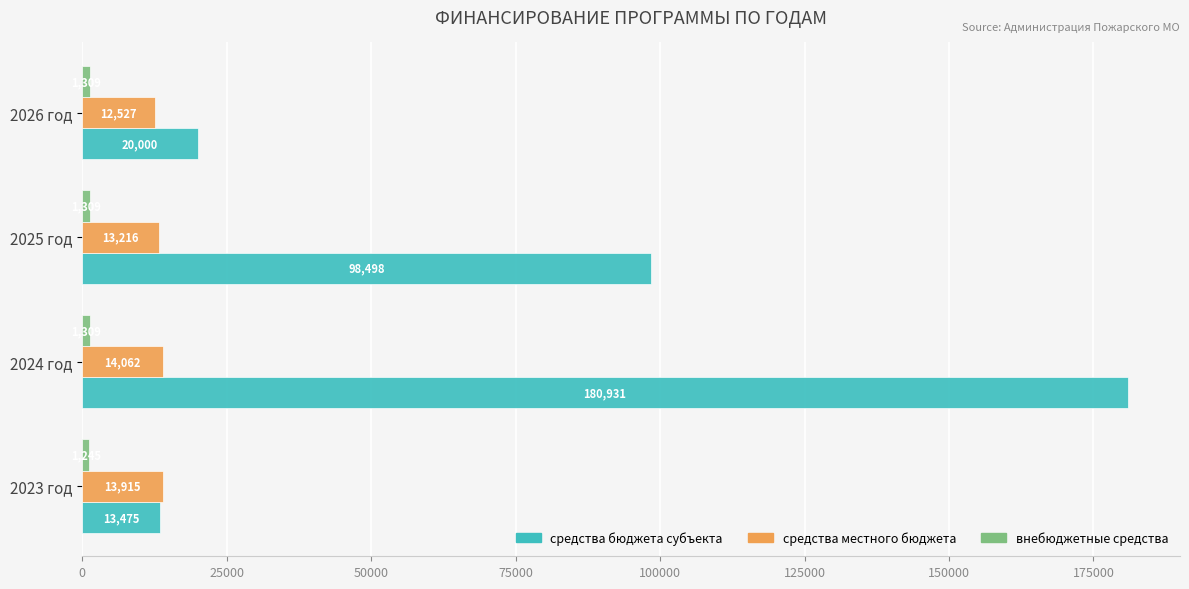

List the labels in order of средства местного бюджета value, smallest first.

2026 год, 2025 год, 2023 год, 2024 год